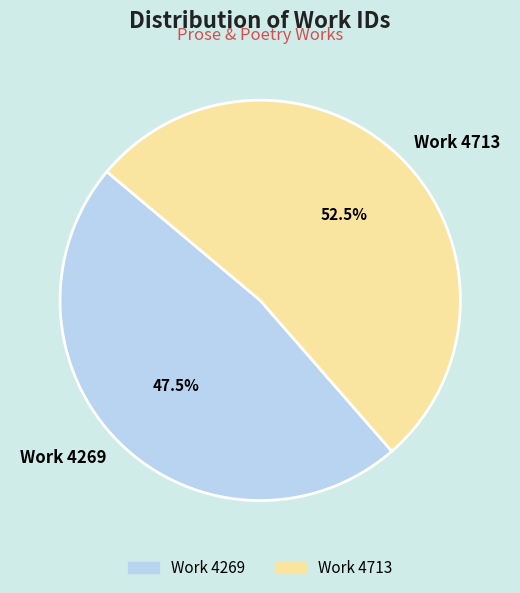

Which category has the smallest portion of the pie?

Work 4269